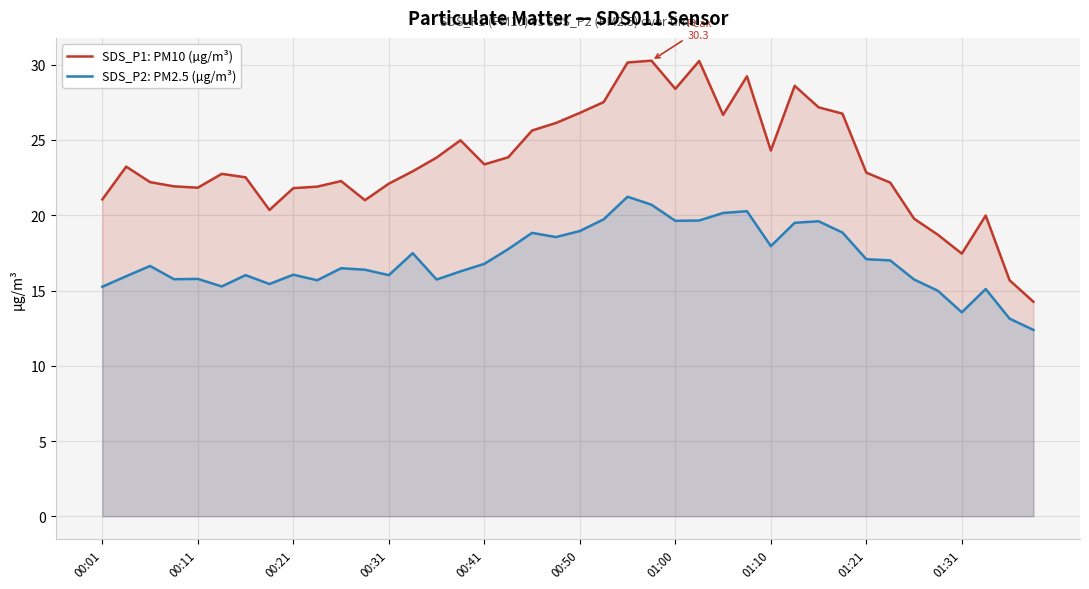

True or false: SDS_P2: PM2.5 (µg/m³) has a value of 20.1 at 26.

True